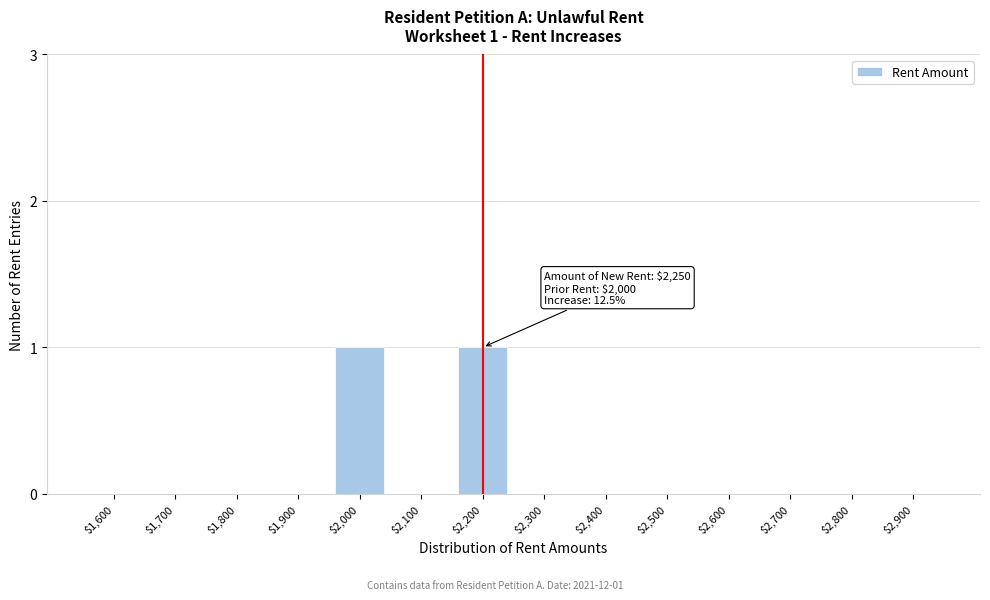

Is it true that the value at $1,600 is 1?

False